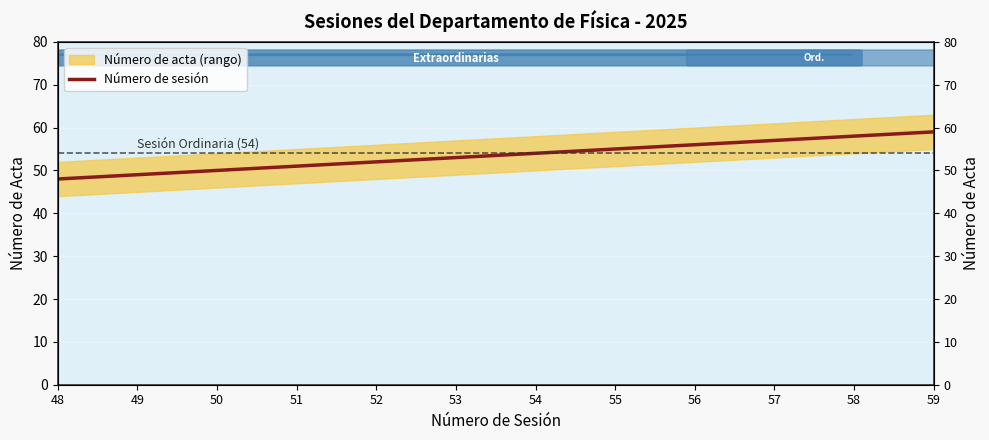

How many lines are shown in the chart?

1